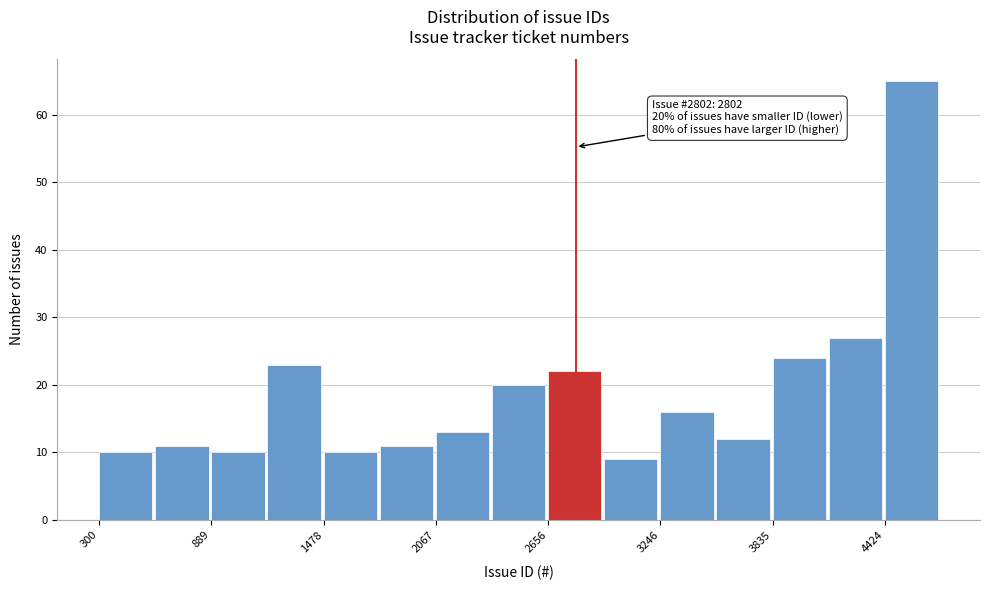

Around what value on the x-axis is the tallest bar? Give the approximate position of its centre, as read against the axis.

4600